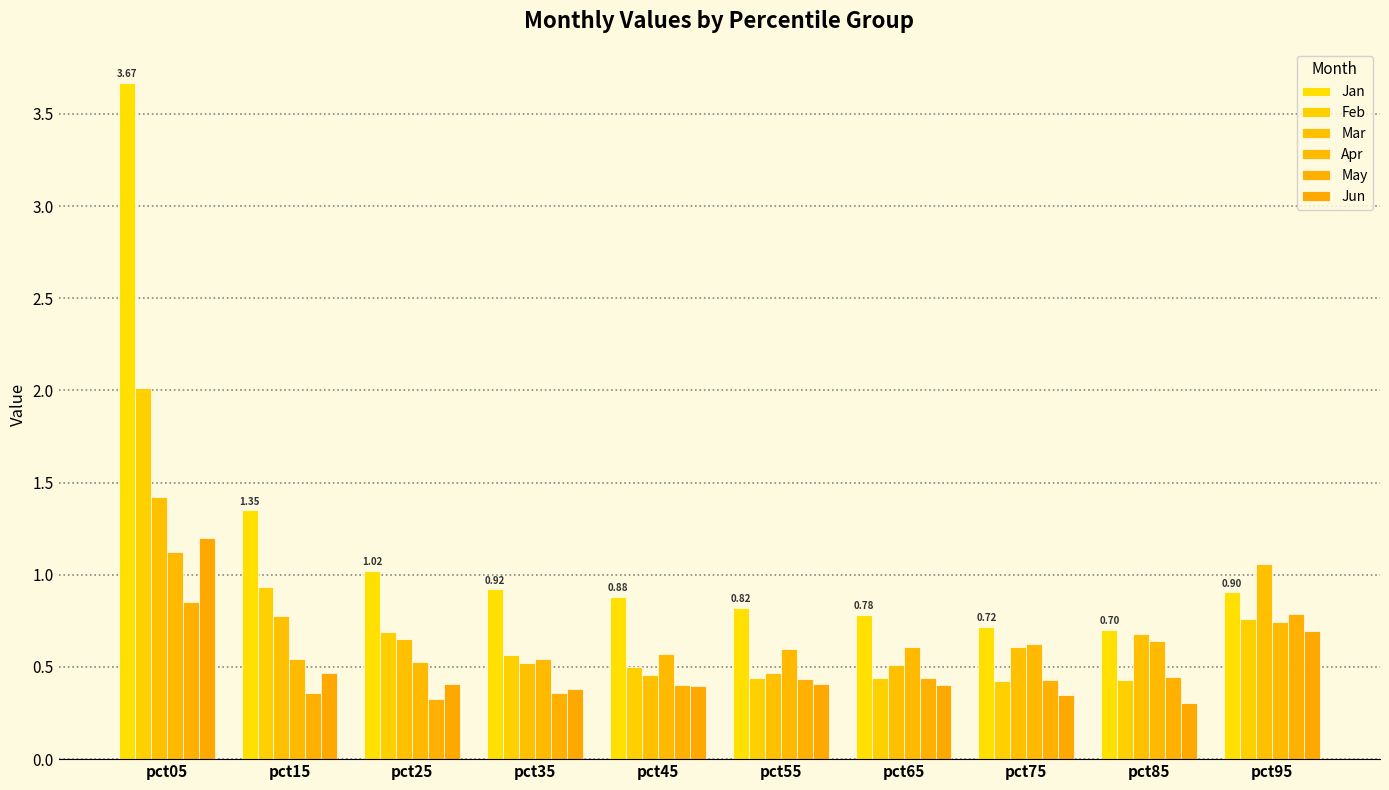

True or false: May has a value of 0.2 at pct25.

False